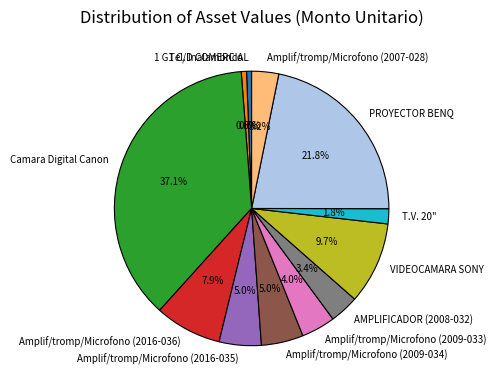

Between AMPLIFICADOR (2008-032) and Tel. Inalambrico, which is larger?

AMPLIFICADOR (2008-032)